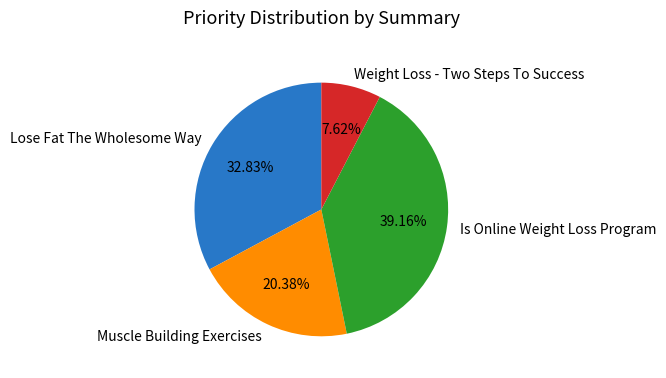

How many slices are in this pie chart?

4